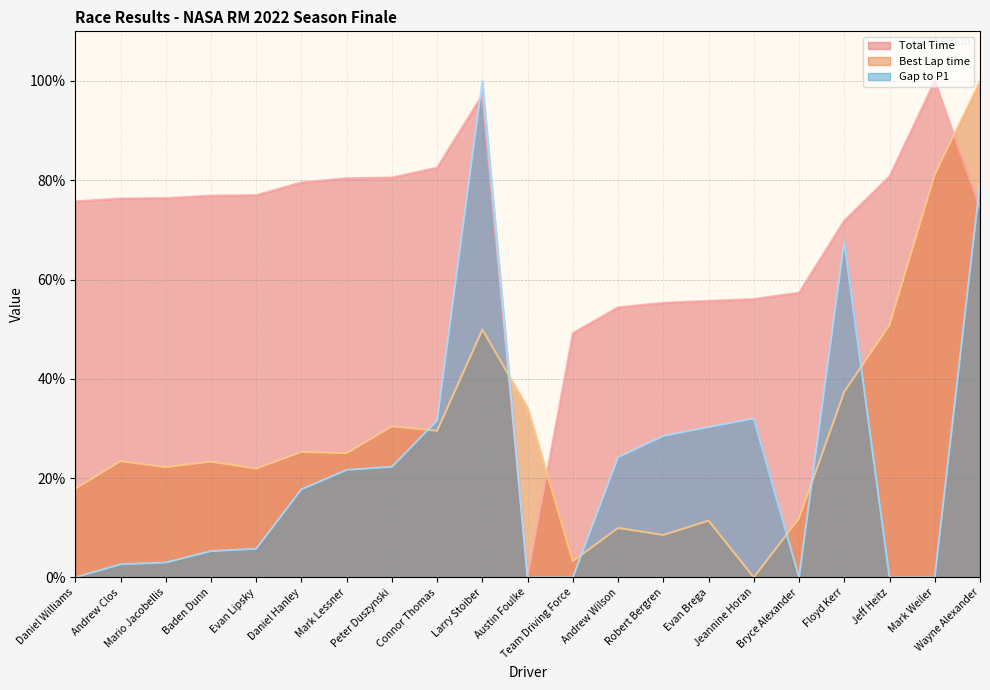

True or false: Best Lap time has more than 0 interior local peaks.

True